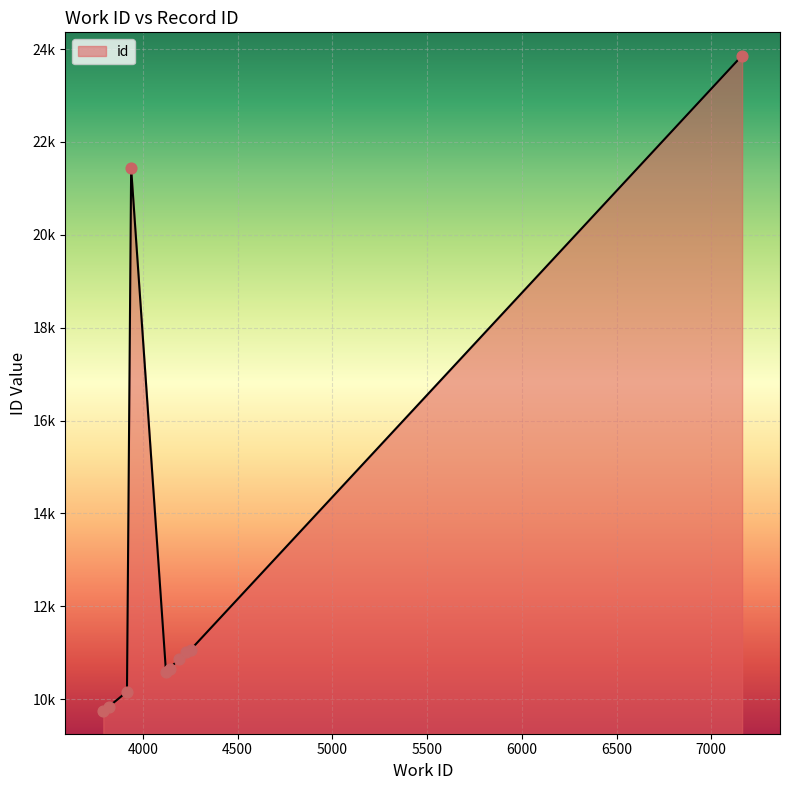

Does the chart have visible grid lines?

Yes